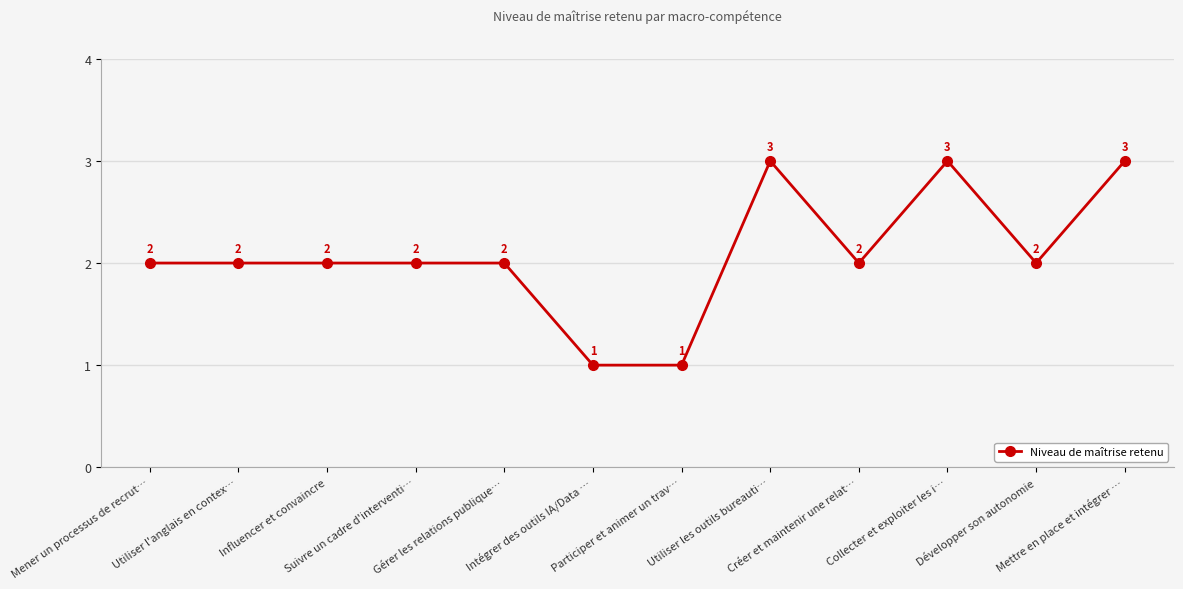

True or false: the data shows 2 at Développer son autonomie.

True